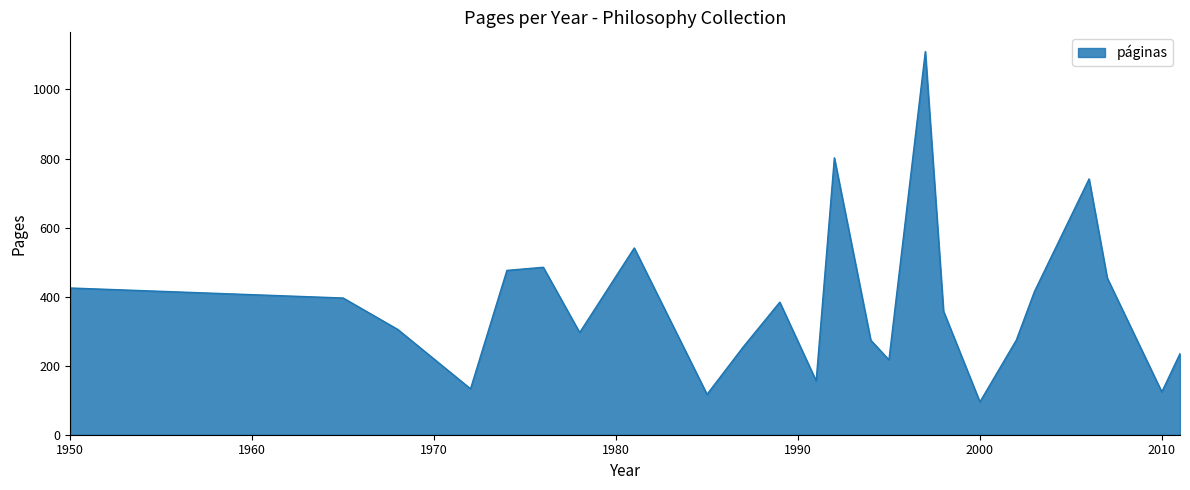

Count the number of categories in the chart.

24